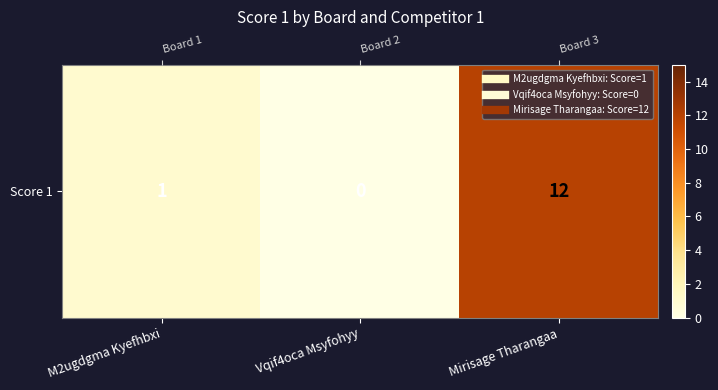

What is the change in value from M2ugdgma Kyefhbxi to Vqif4oca Msyfohyy?

-1